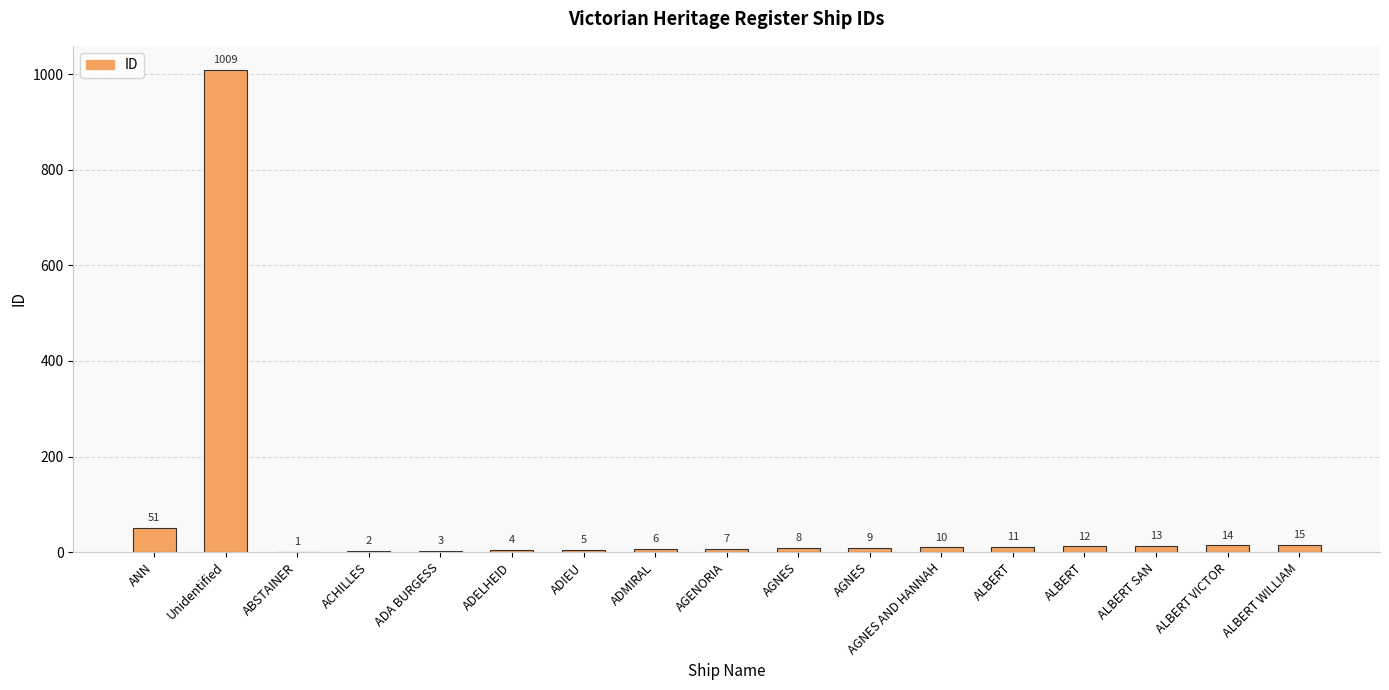

What is the change in value from AGENORIA to ALBERT WILLIAM?

+8